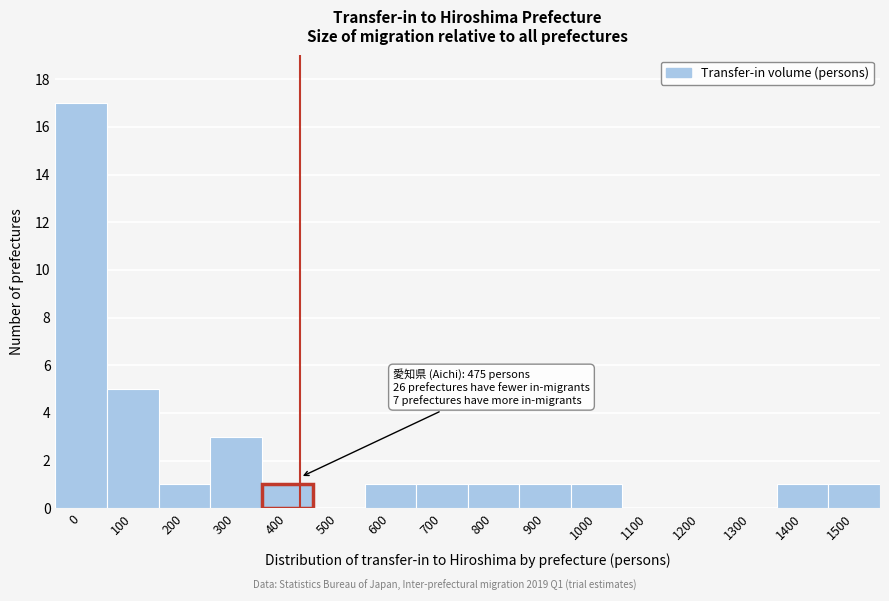

Reading right to left, transcribe all the data shown in this chart.

1500=1	1400=1	1300=0	1200=0	1100=0	1000=1	900=1	800=1	700=1	600=1	500=0	400=1	300=3	200=1	100=5	0=17